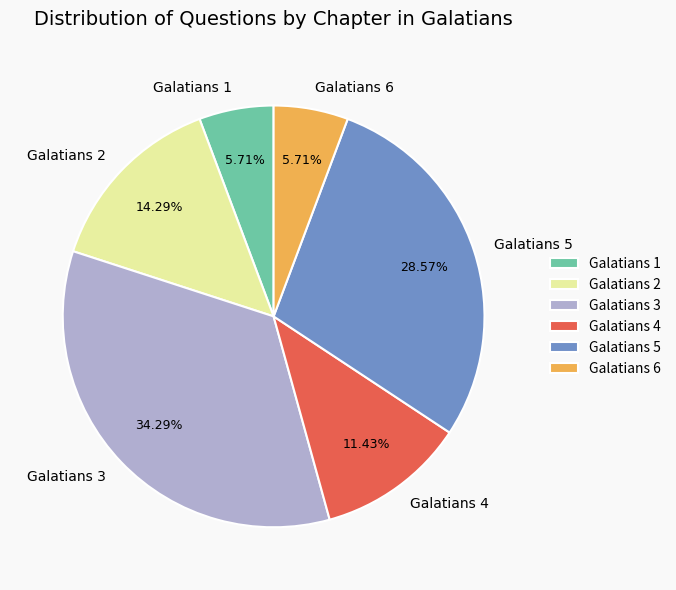

To the nearest percent, what is the average slice percentage?

17%